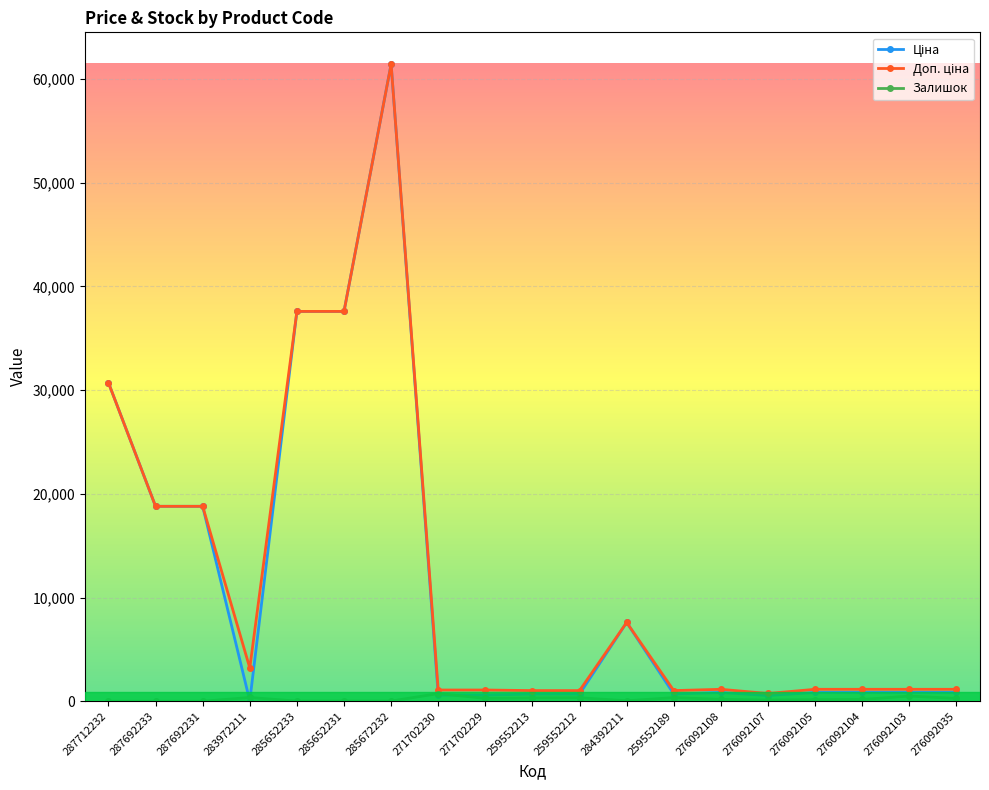

What is the total value across all series at 287712232?

61434.3